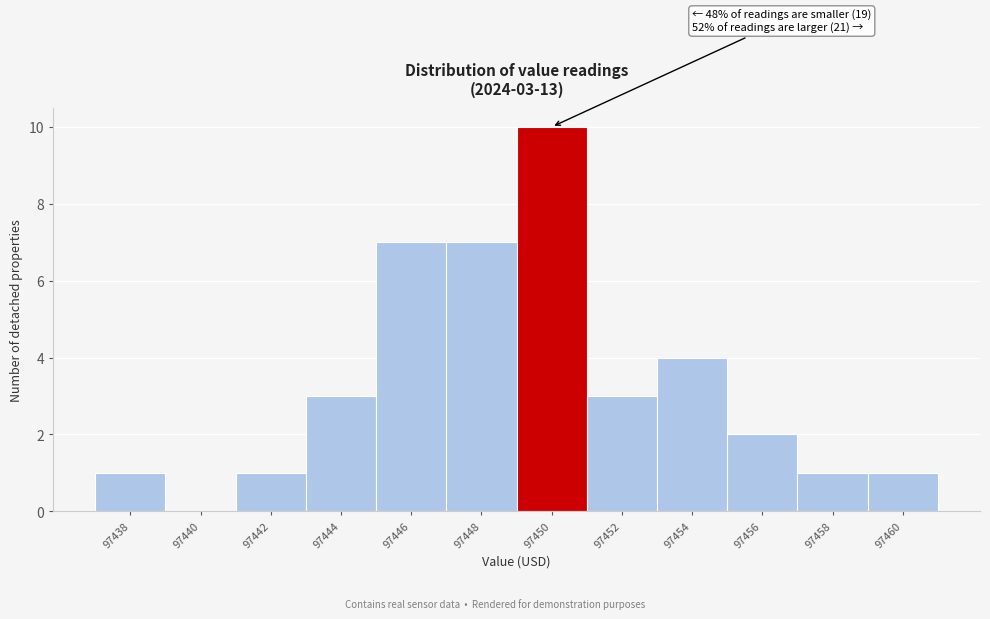

Reading left to right, extract all data points from this chart.

97438=1	97440=0	97442=1	97444=3	97446=7	97448=7	97450=10	97452=3	97454=4	97456=2	97458=1	97460=1